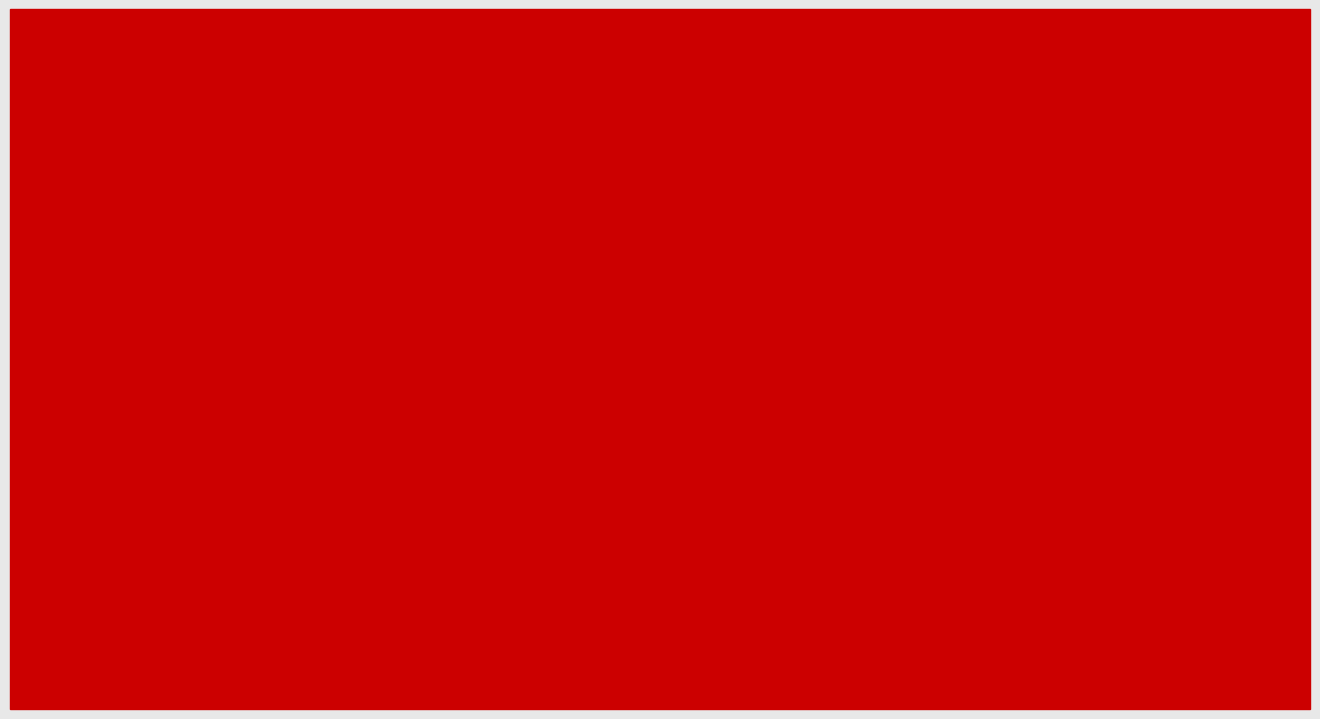

List the series in order of their peak value, highest first.

Total of All Gases (tonnes CO2e), CO2 (tonnes CO2e)